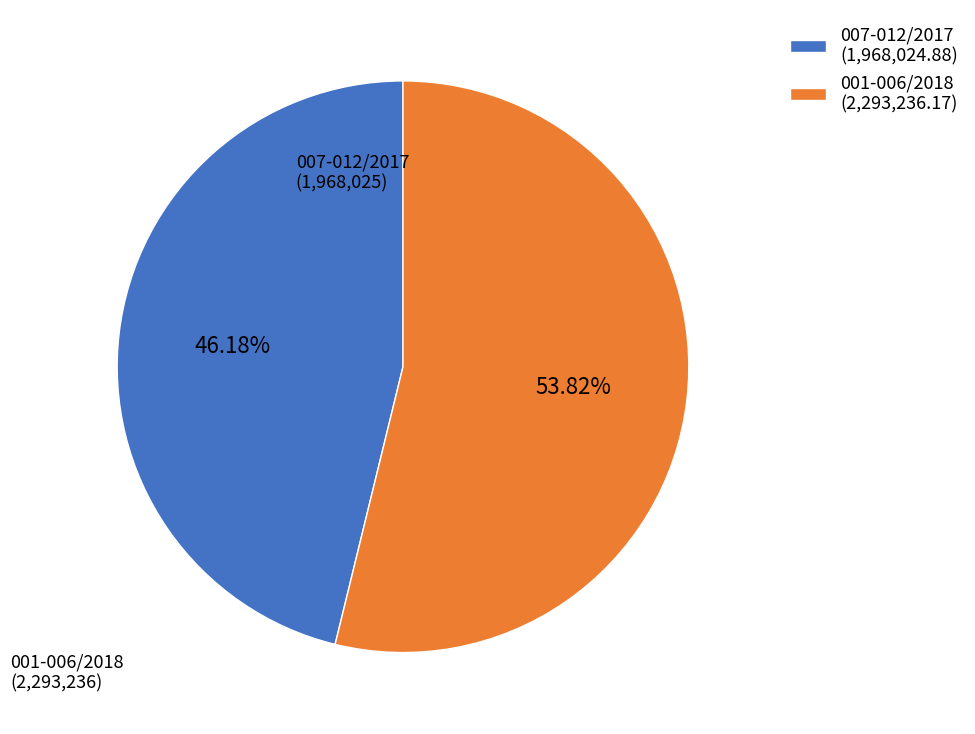

Which has a higher value, 007-012/2017 (1,968,024.88) or 001-006/2018 (2,293,236.17)?

001-006/2018 (2,293,236.17)